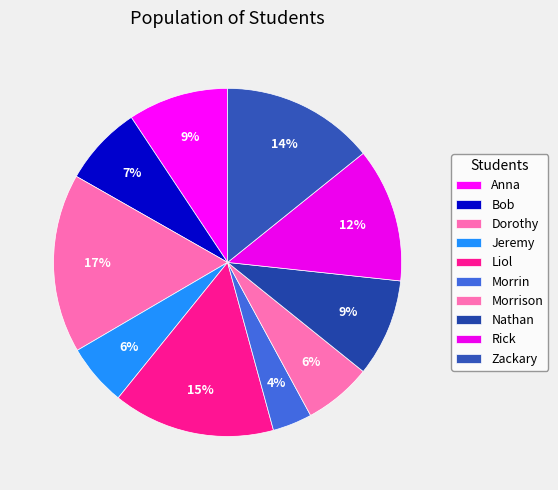

Count the number of slices in the pie.

10